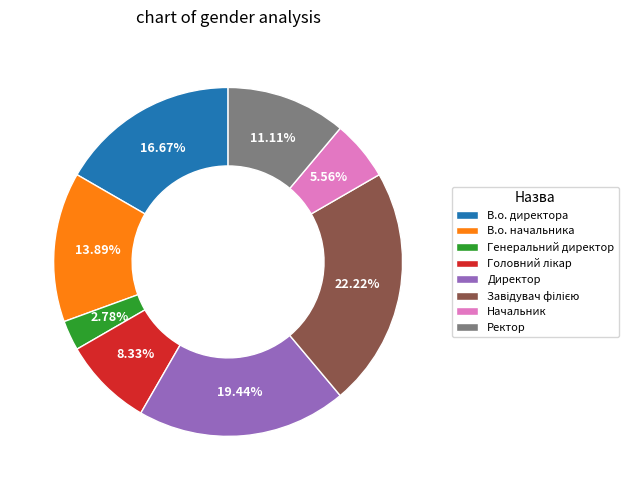

Does any single category account for the majority?

No